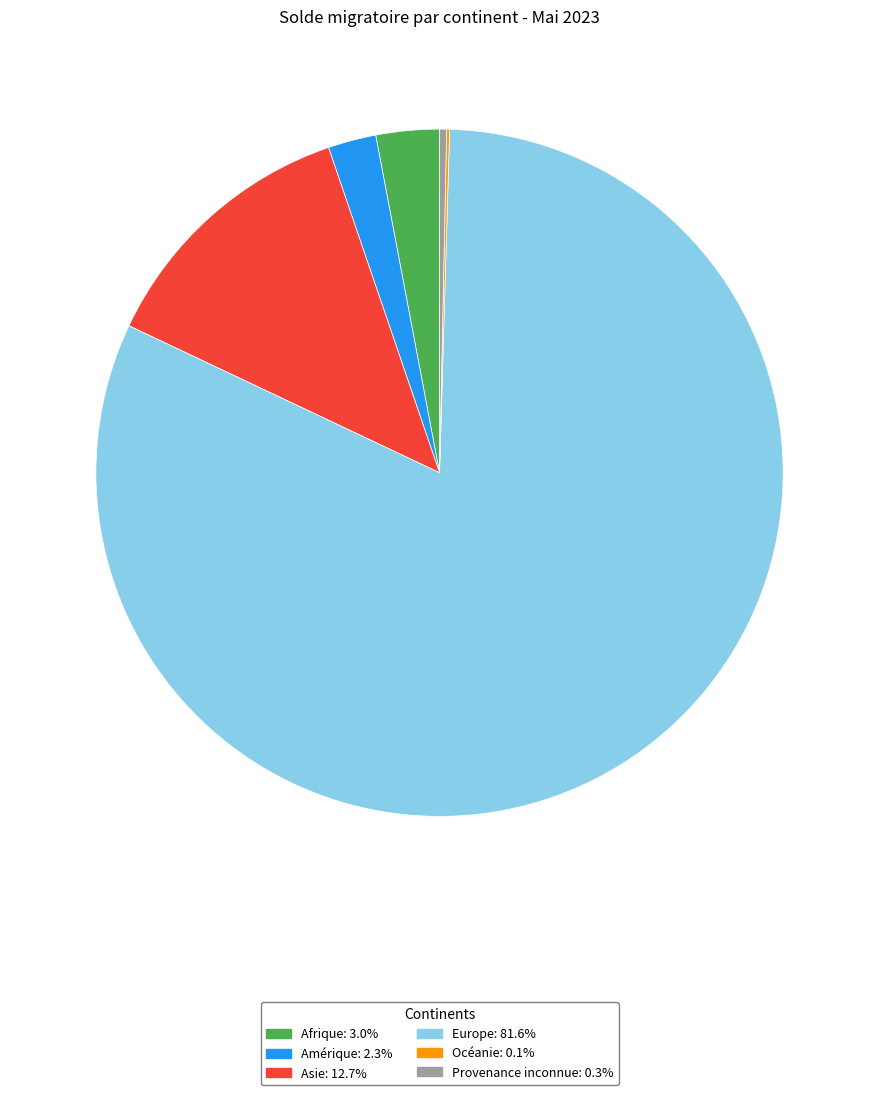

What is the majority slice?

Europe